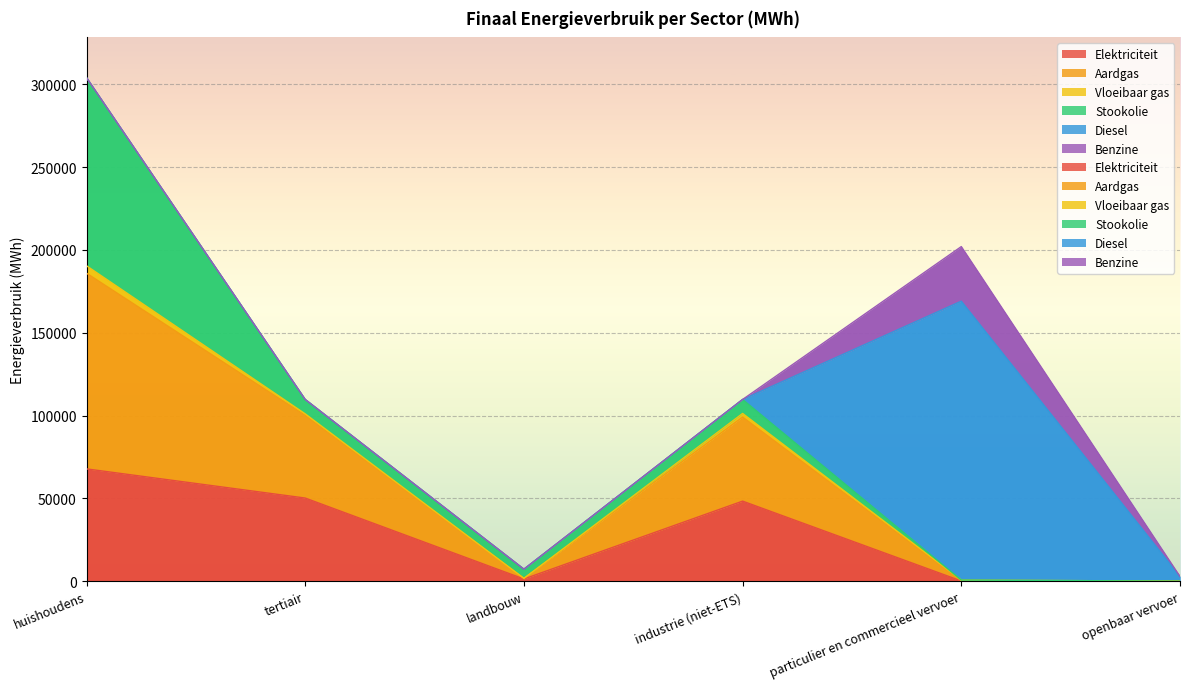

Reading right to left, extract all data points from this chart.

Elektriciteit: 29.8	113.8	48338.7	1324.2	50196.3	67804.1
Aardgas: 0.0	205.7	50770.7	355.2	49901.2	118170.1
Vloeibaar gas: 0.0	355.9	2176.5	38.9	955.9	4483.2
Stookolie: 0.0	0.0	8429.1	5516.7	8655.5	113583.0
Diesel: 2796.2	168406.6	0.0	0.0	0.0	0.0
Benzine: 0.0	32967.8	0.0	0.0	0.0	0.0